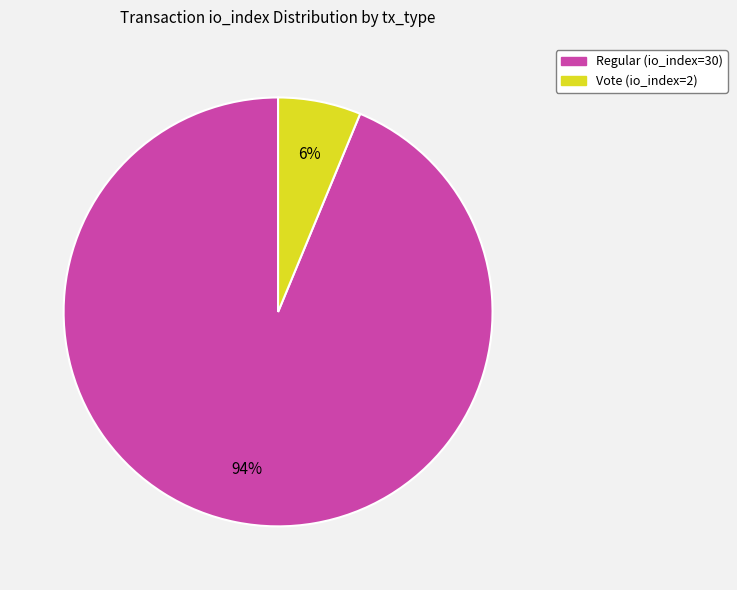

Is the sum of Vote (io_index=2) and Regular (io_index=30) greater than half?

Yes